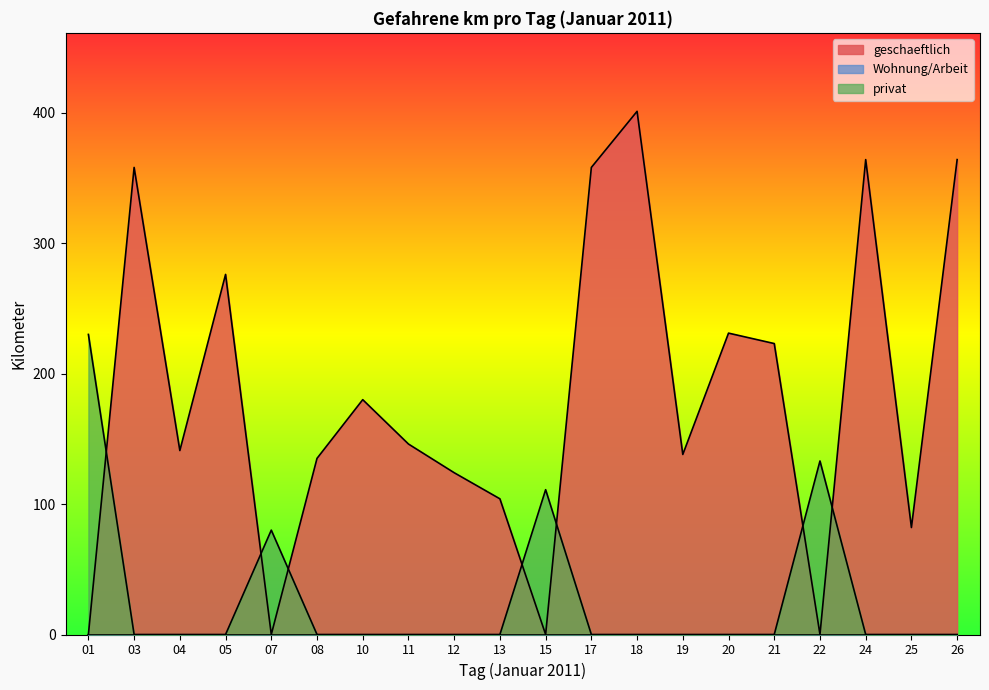

Reading left to right, list all the values displayed in this chart.

geschaeftlich: 0	358	141	276	0	135	180	146	124	104	0	358	401	138	231	223	0	364	82	364
privat: 230	0	0	0	80	0	0	0	0	0	111	0	0	0	0	0	133	0	0	0